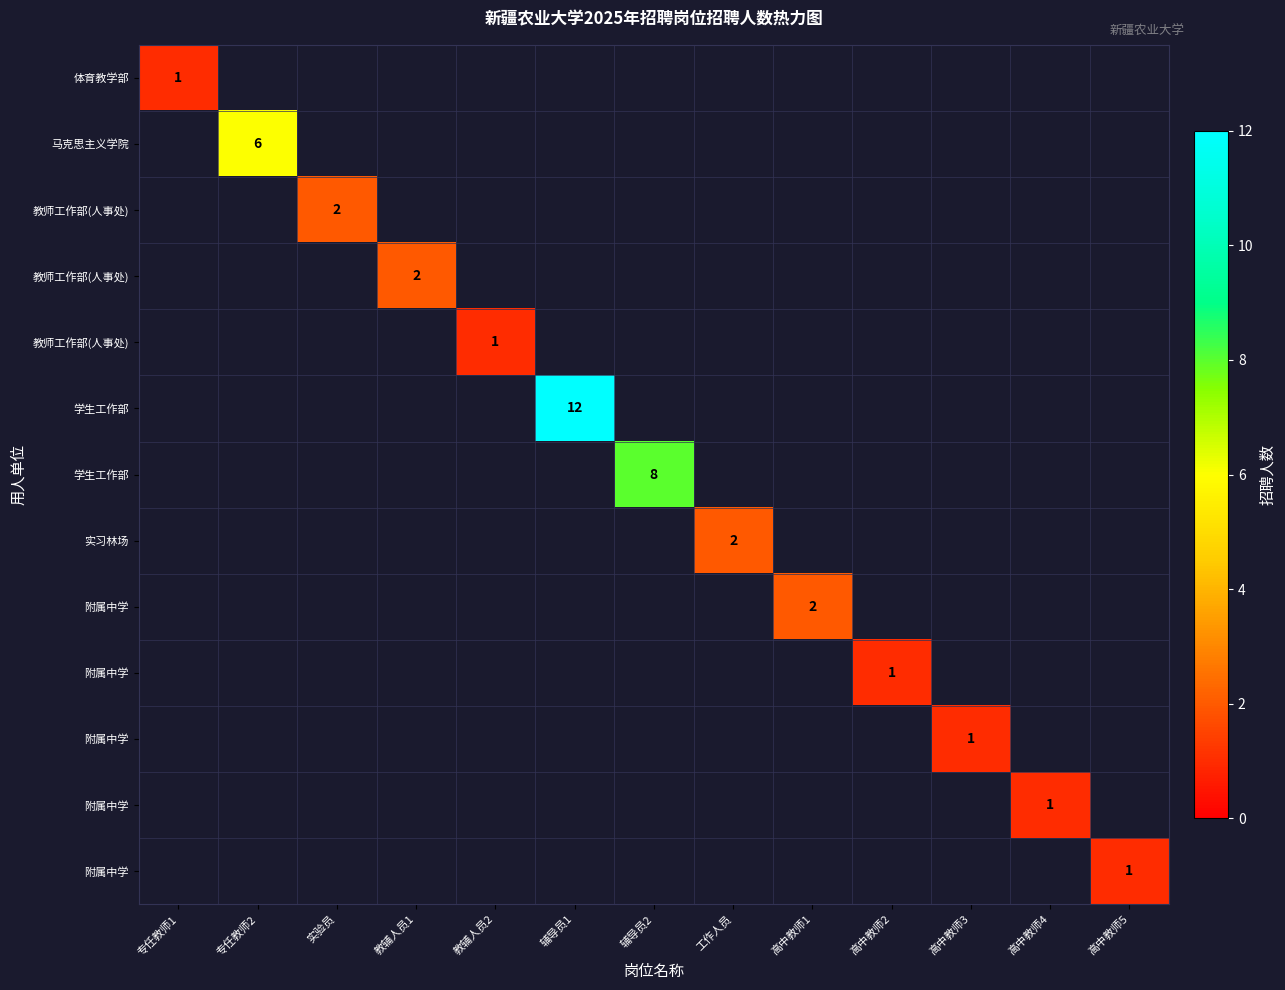

At how many categories does at least one series exceed 11?

1